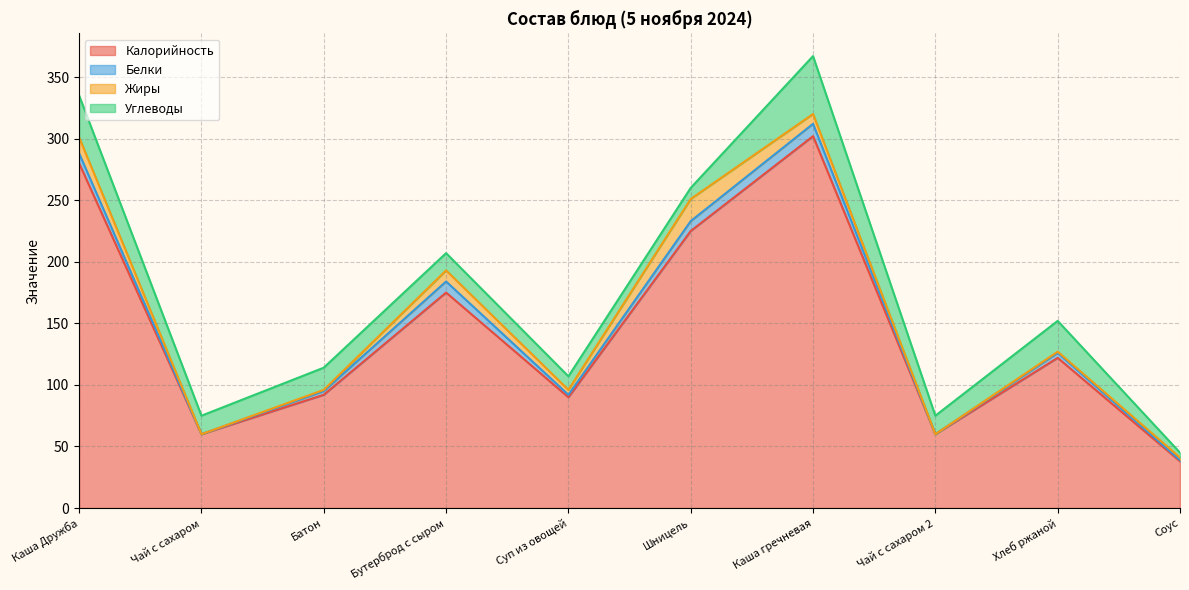

What are all the series names shown in the legend?

Калорийность, Белки, Жиры, Углеводы